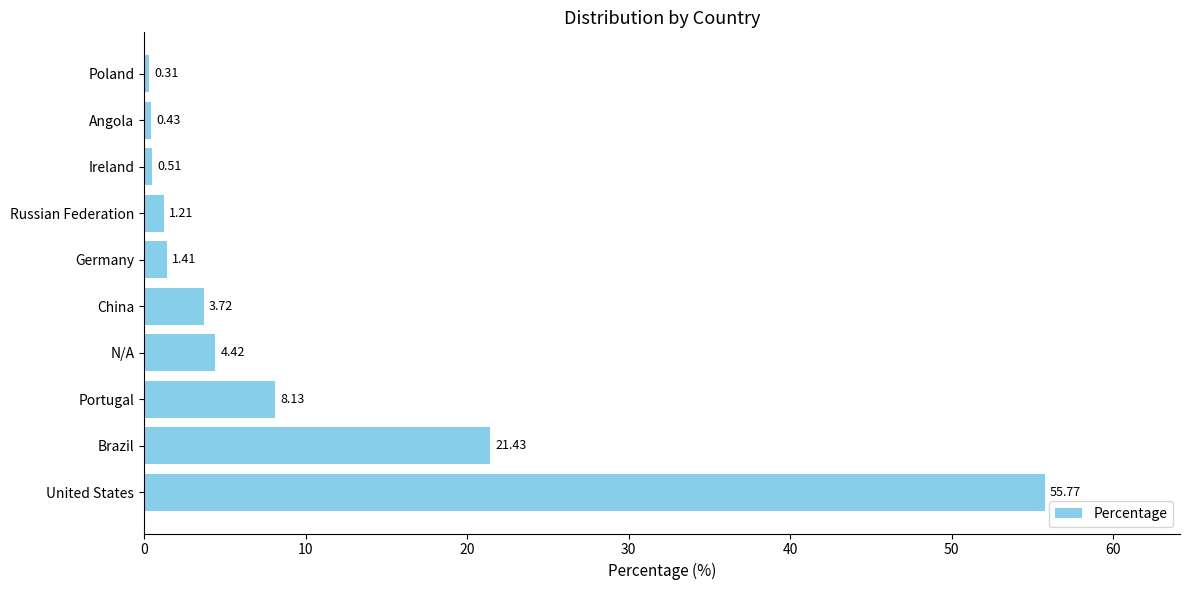

What is the difference between the maximum and minimum values?

55.5